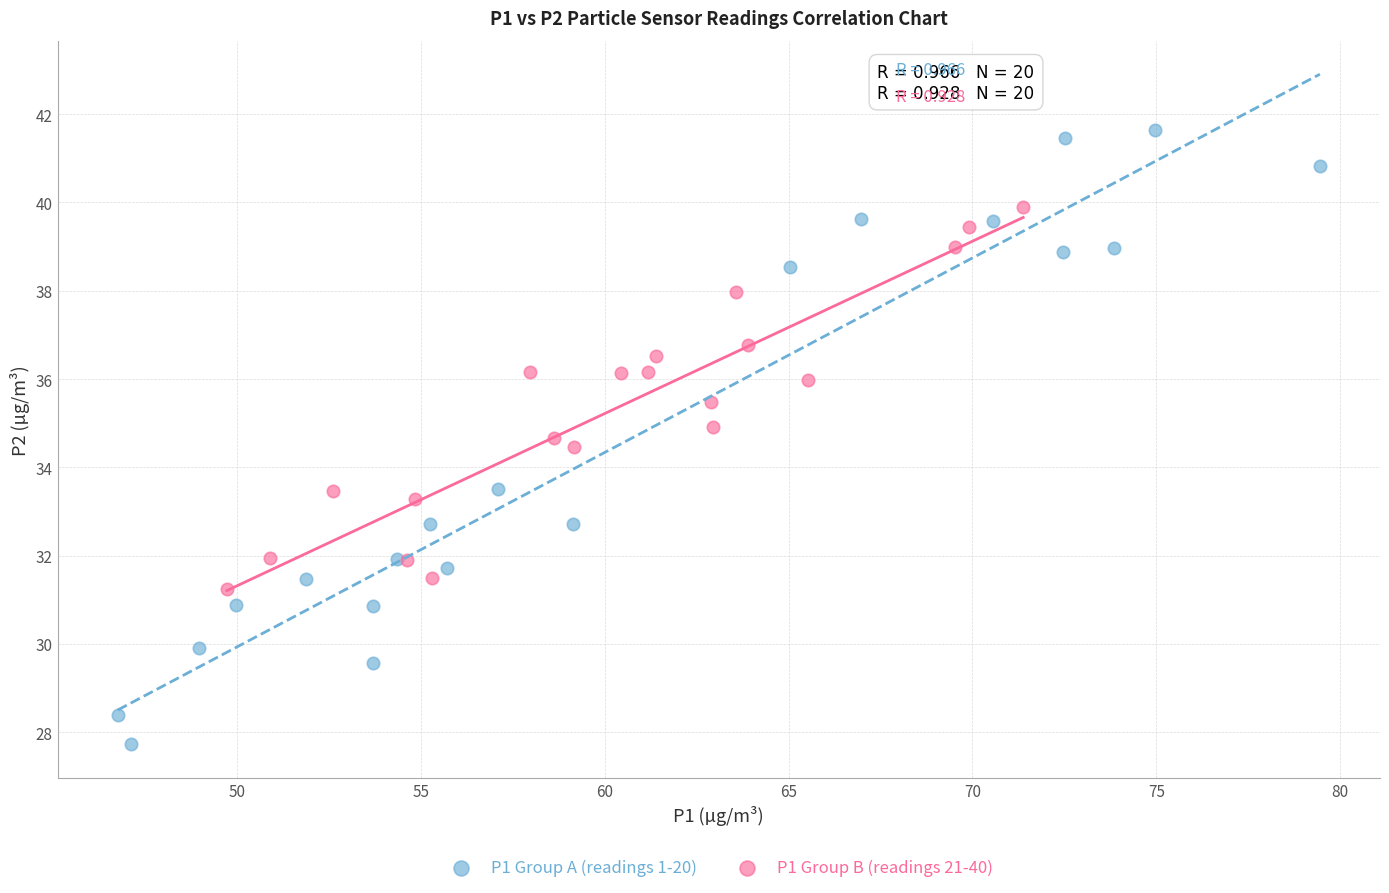

What are all the series names shown in the legend?

P1 Group A (readings 1-20), P1 Group B (readings 21-40)